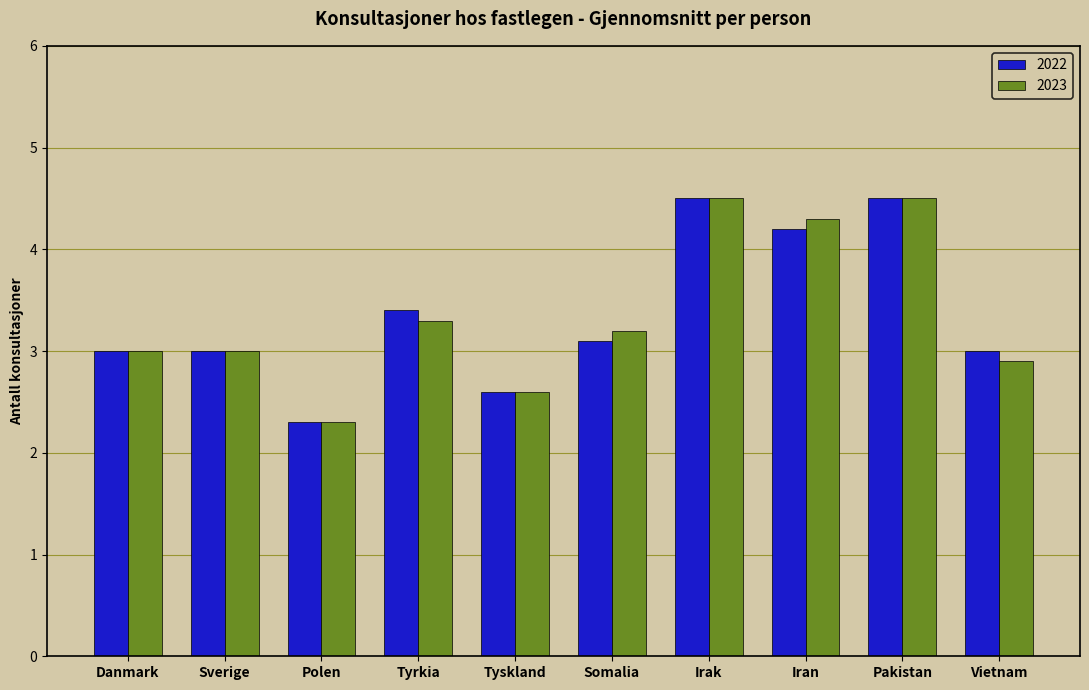

What position from the left is Danmark?

1